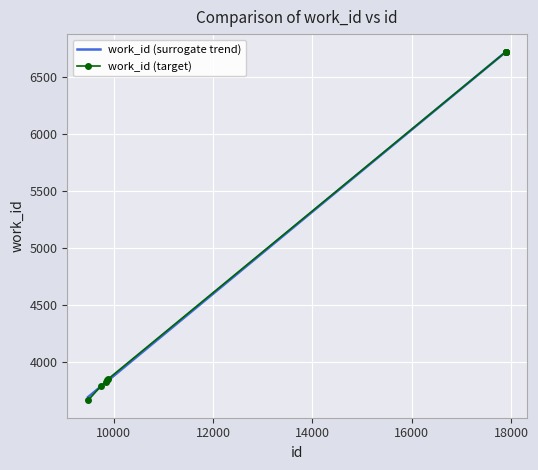

Reading left to right, what are all the values shown in this chart?

9490=3661	9756=3791	9840=3820	9873=3838	9894=3849	17891=6726	17893=6726	17894=6726	17896=6726	17897=6726